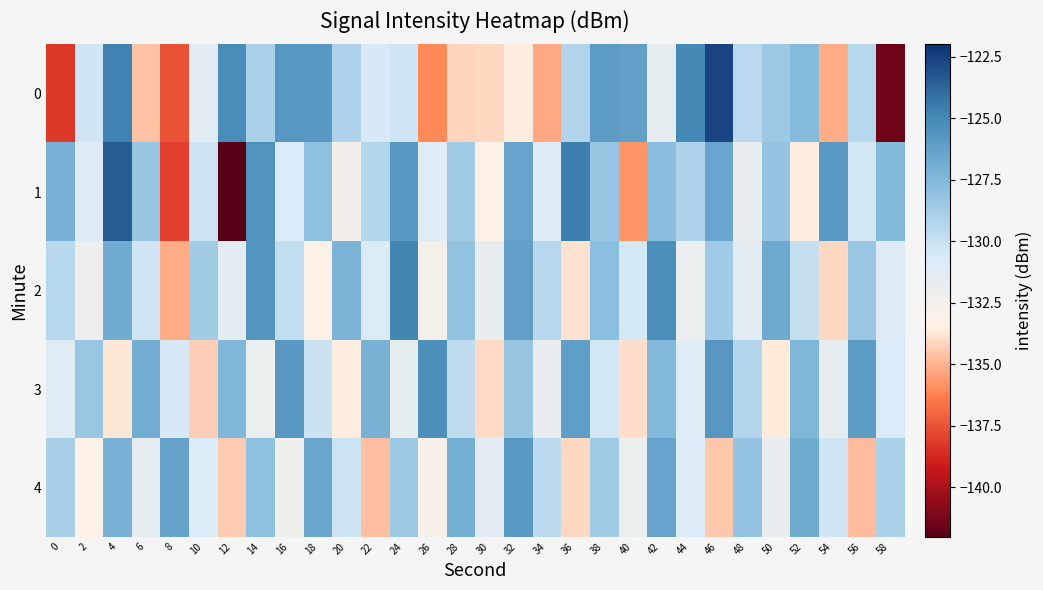

What is the total value across all series at 38?

-641.2